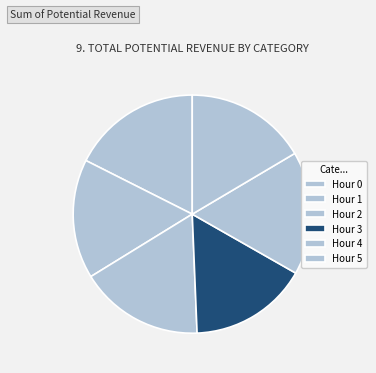

Which slice is the smallest?

2